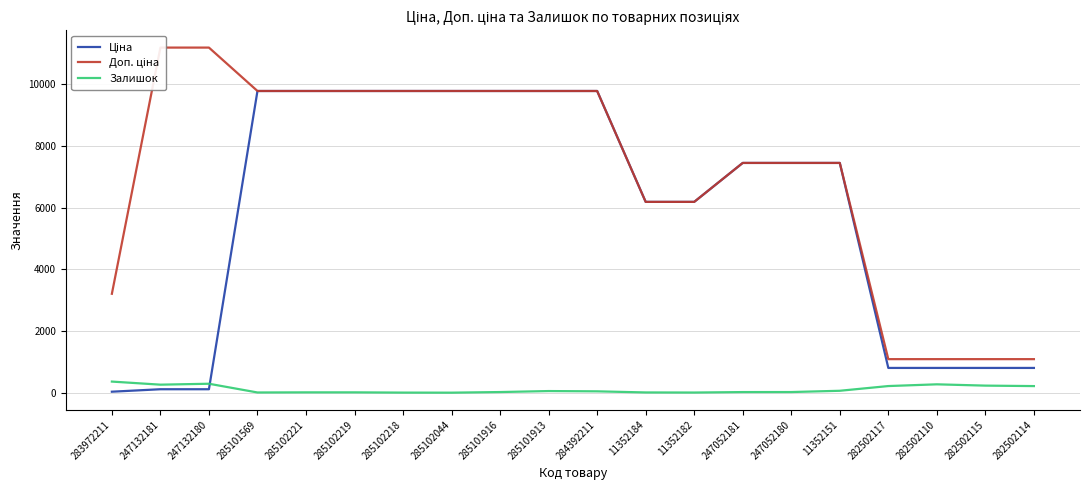

The value of Ціна at 285102219 is 9775.5. True or false?

True